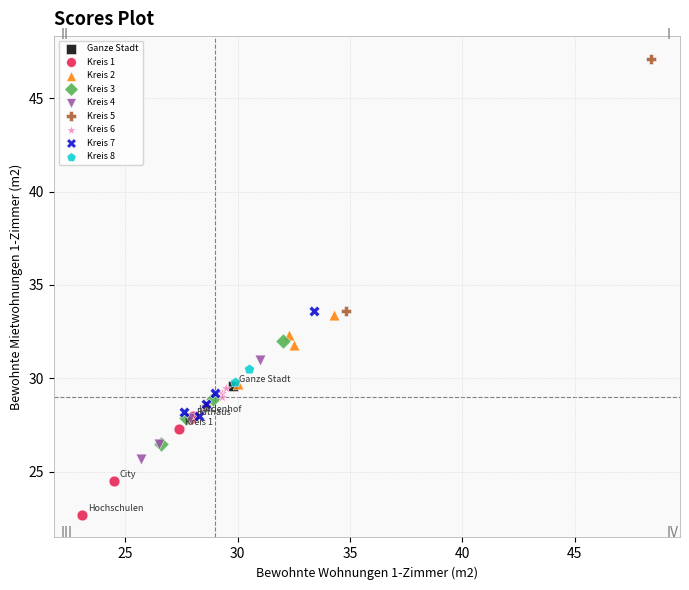

Which series contains the lowest Y value?

Kreis 1